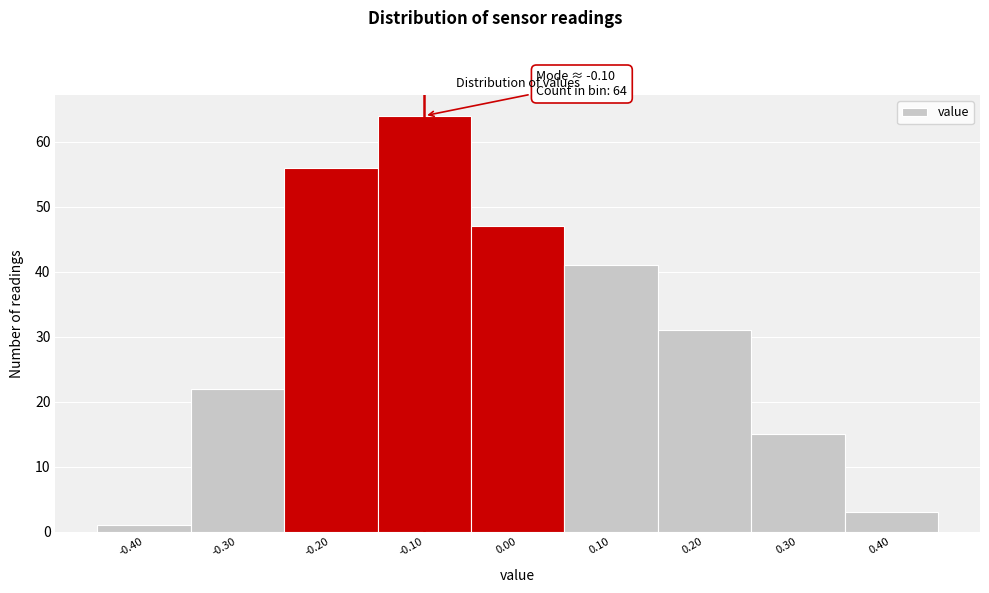

Which range on the x-axis has the tallest bar?

-0.15 to -0.05